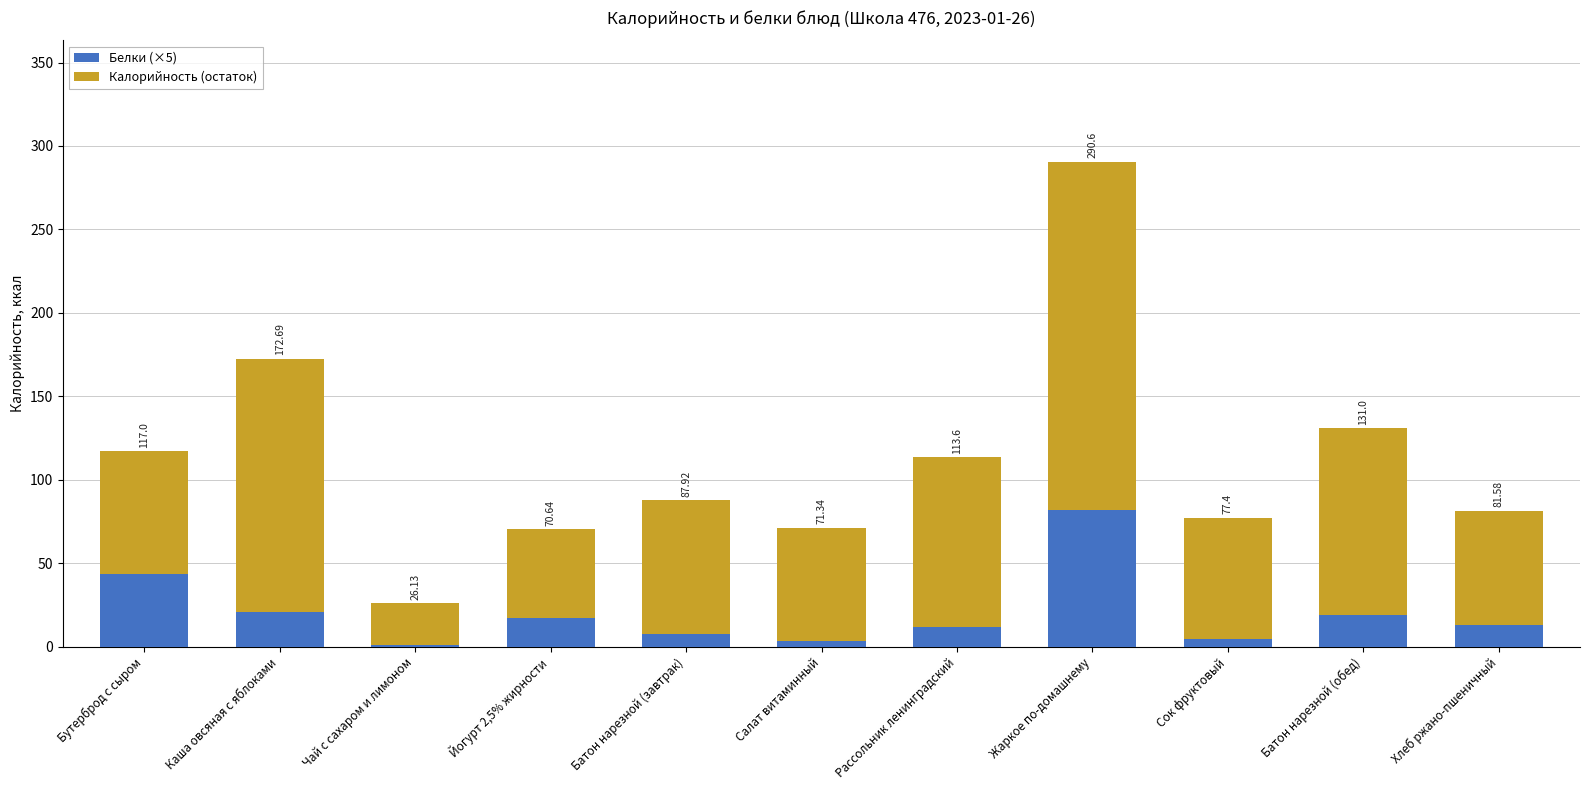

The value of Калорийность (остаток) at Жаркое по-домашнему is 208.6. True or false?

True